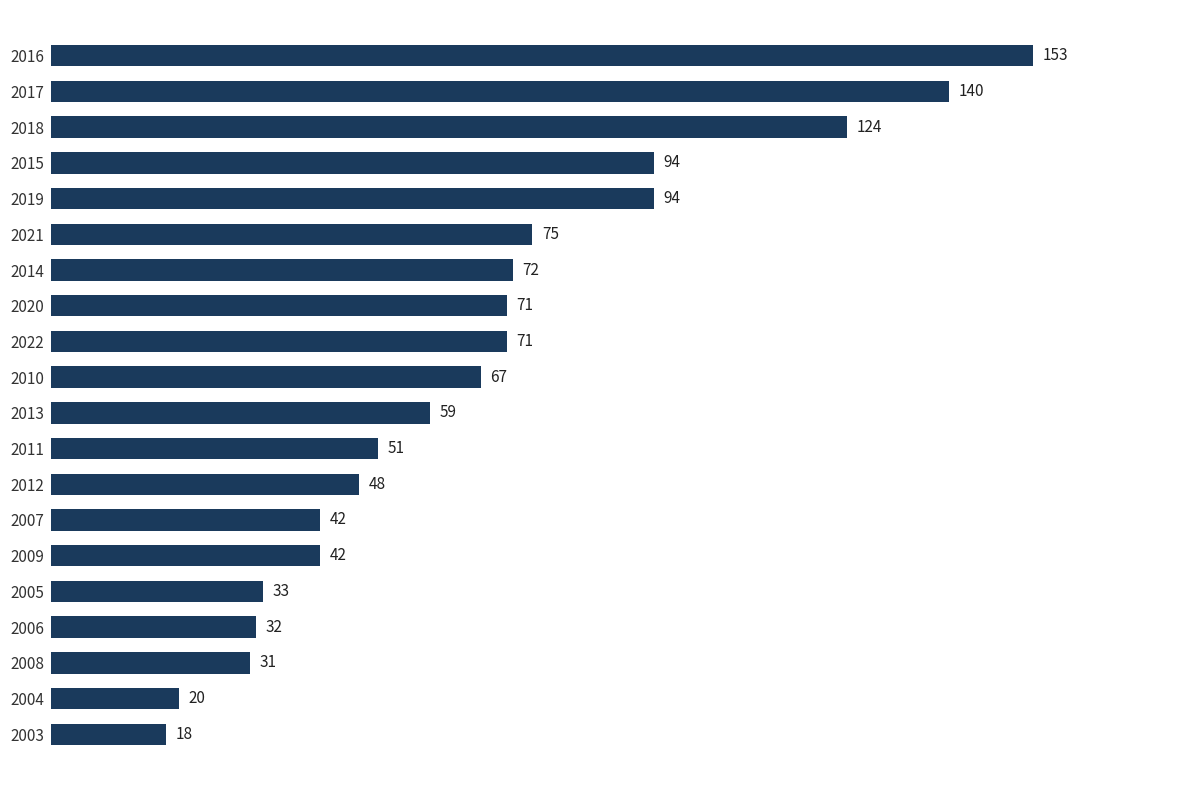

The value at 2018 is 124. True or false?

True